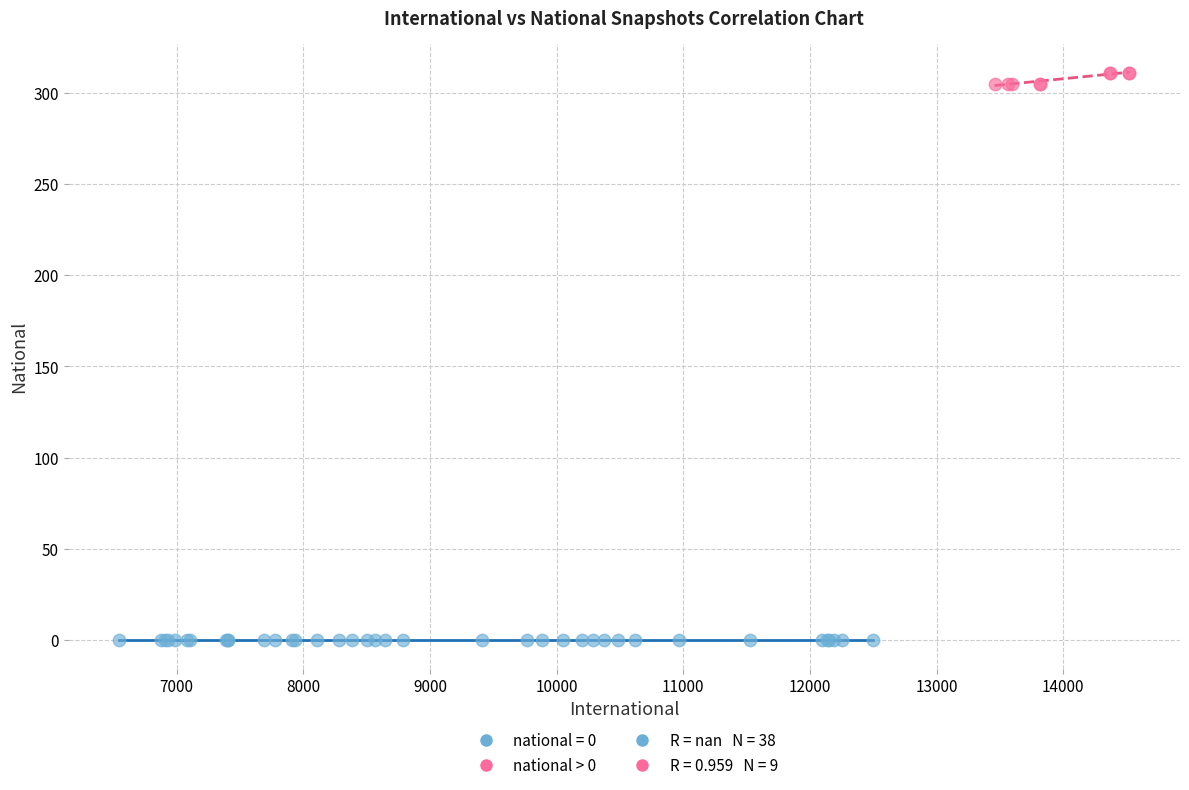

Which series reaches the minimum Y coordinate?

national = 0